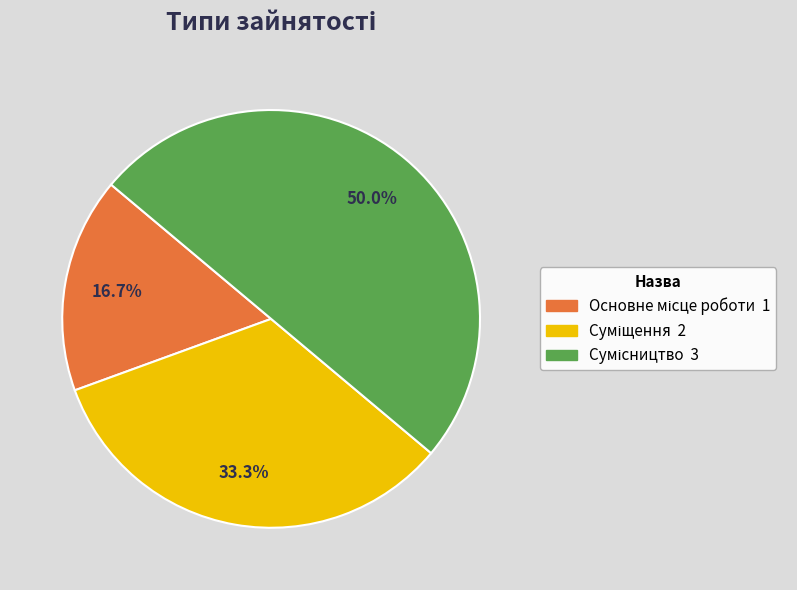

Which has a higher value, Сумісництво or Суміщення?

Сумісництво